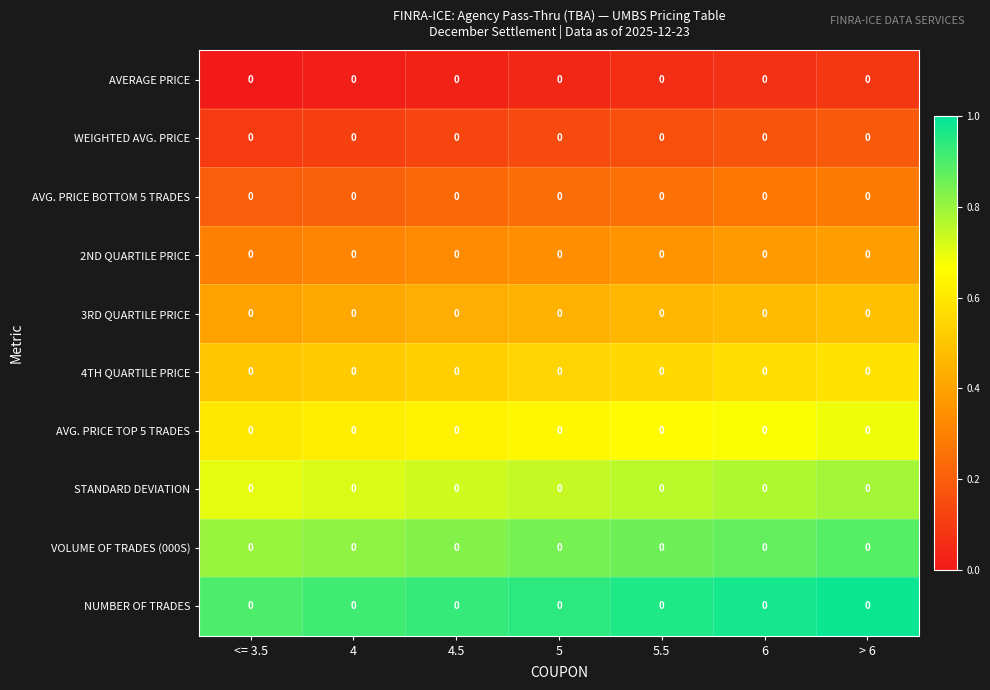

What is the approximate value of VOLUME OF TRADES (000S) at 4.5?

0.8